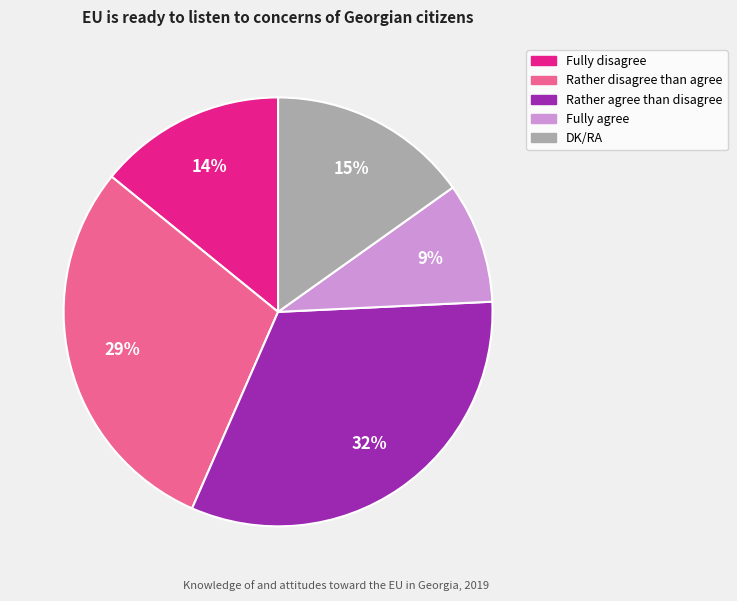

Is the sum of Rather agree than disagree and Rather disagree than agree greater than half?

Yes